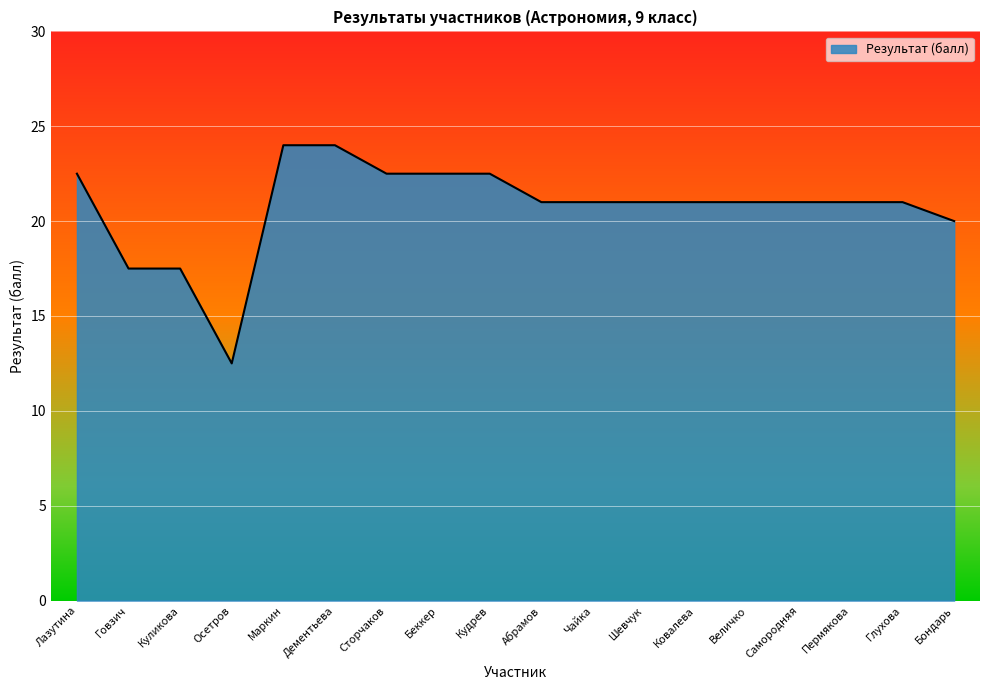

What is the difference between the values at Абрамов and Бондарь?

1.0